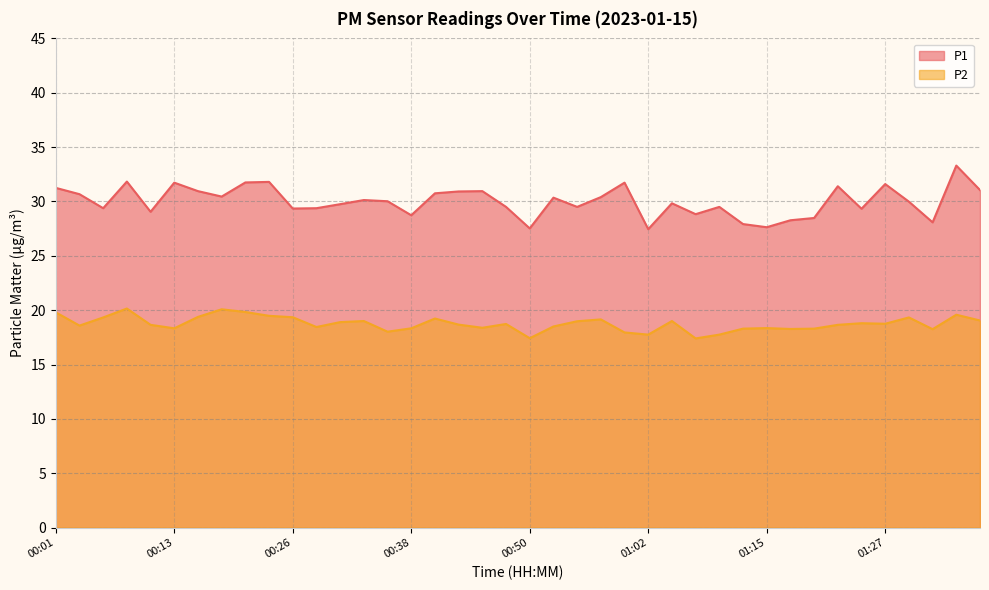

How many interior local peaks does the P1 series have?

12